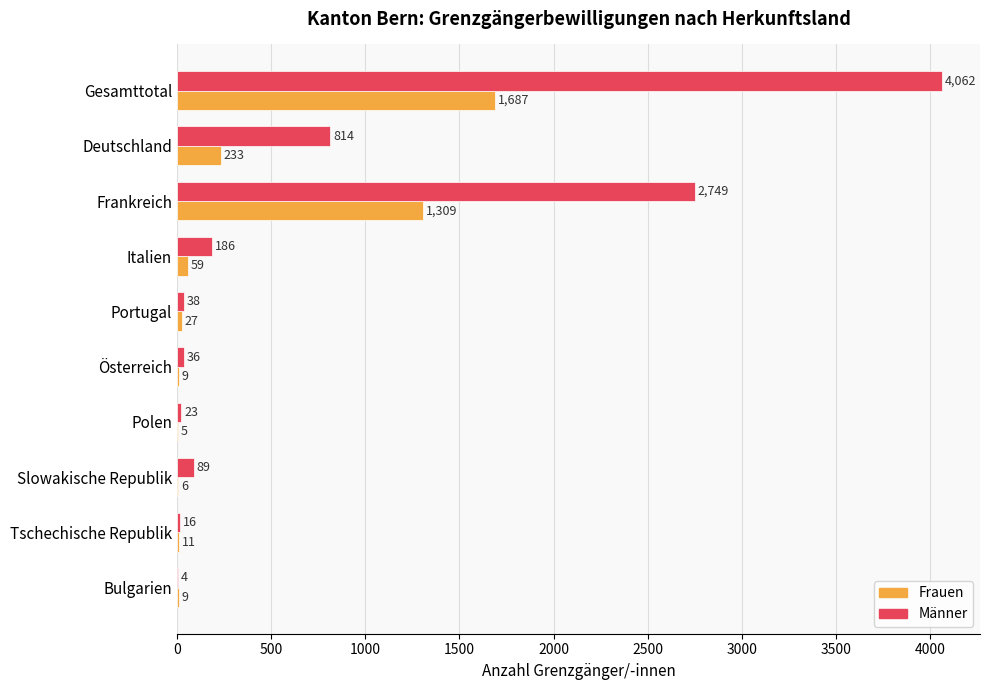

The Männer series shows 814 at Deutschland. True or false?

True